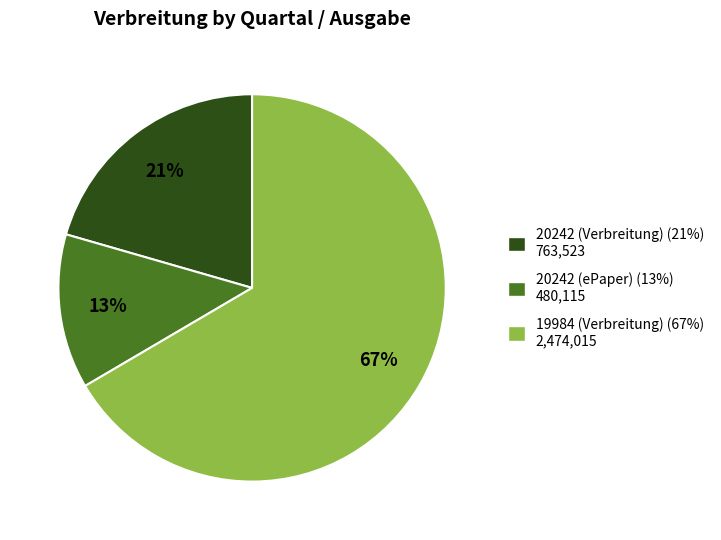

The 20242 (Verbreitung) slice represents 27% of the pie. True or false?

False